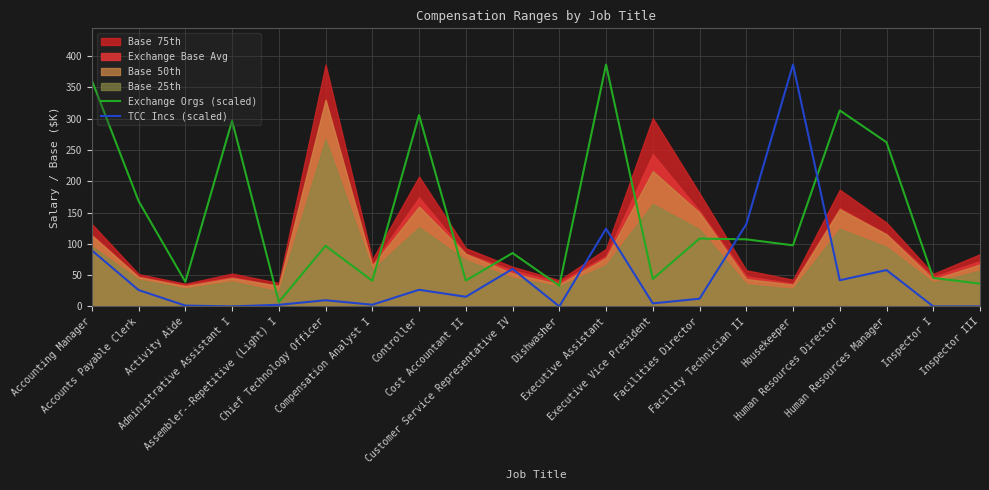

What position from the left is Accounts Payable Clerk?

2